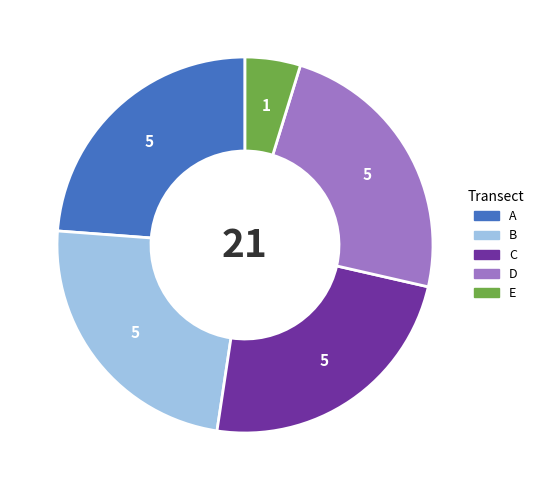

Does E account for over 50% of the chart?

No